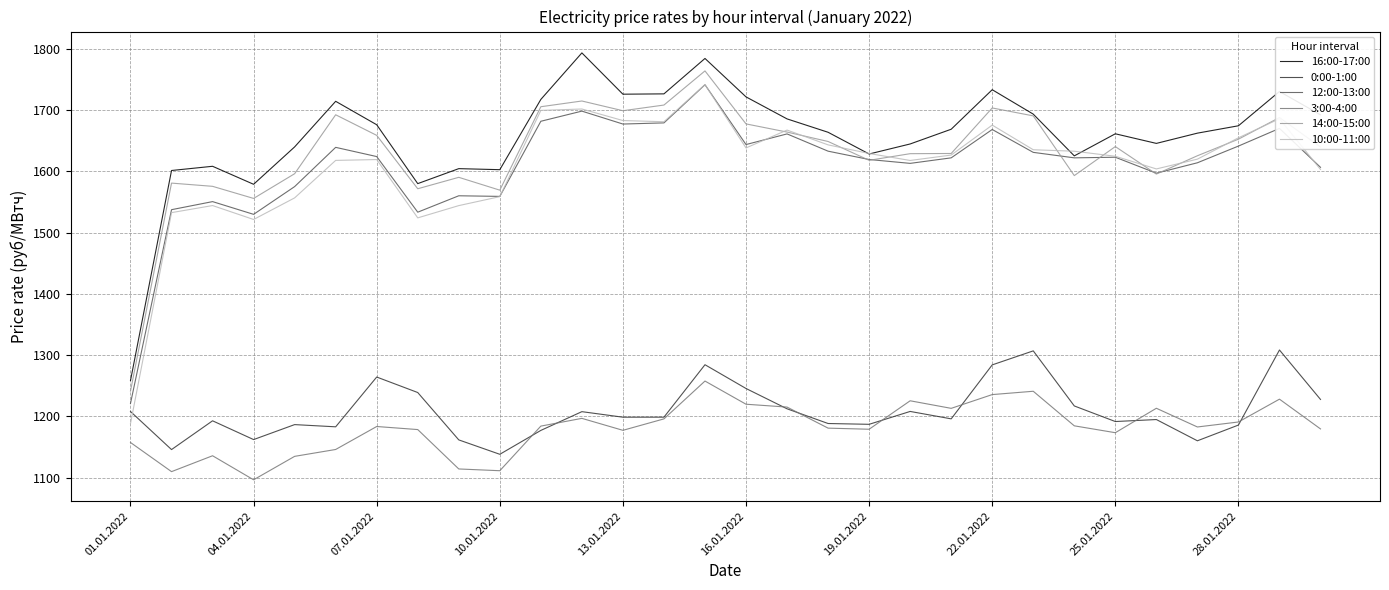

What is the smallest value displayed?

1096.6